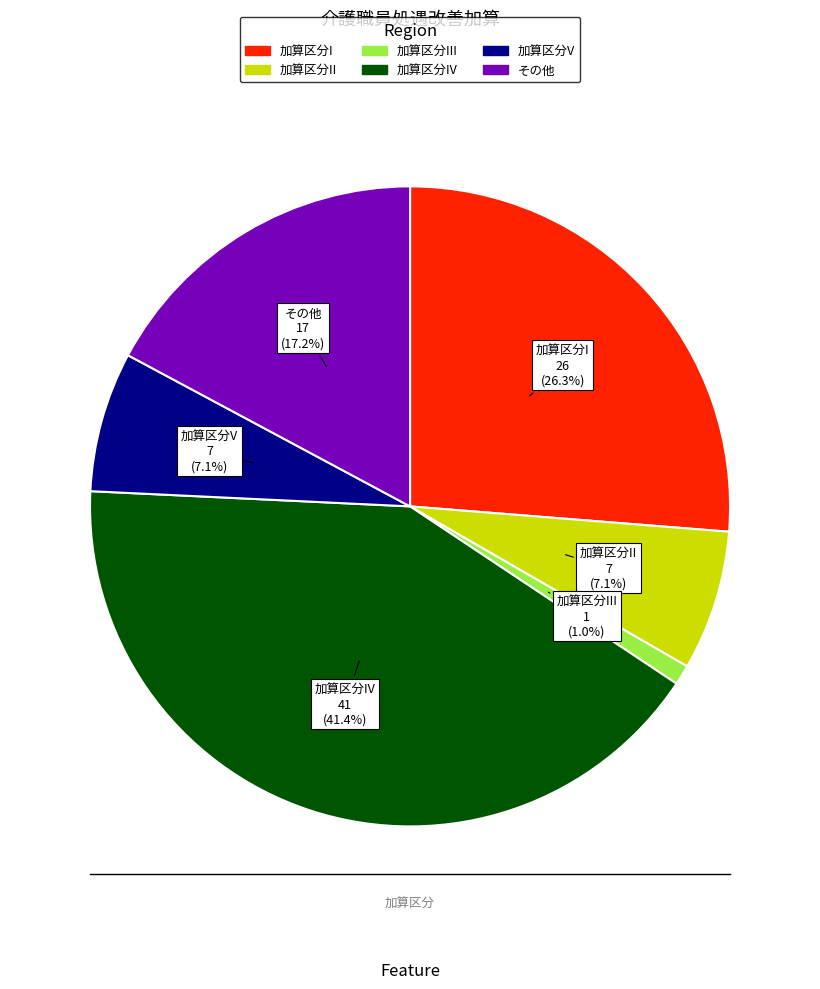

Is there any slice that represents more than half of the pie?

No